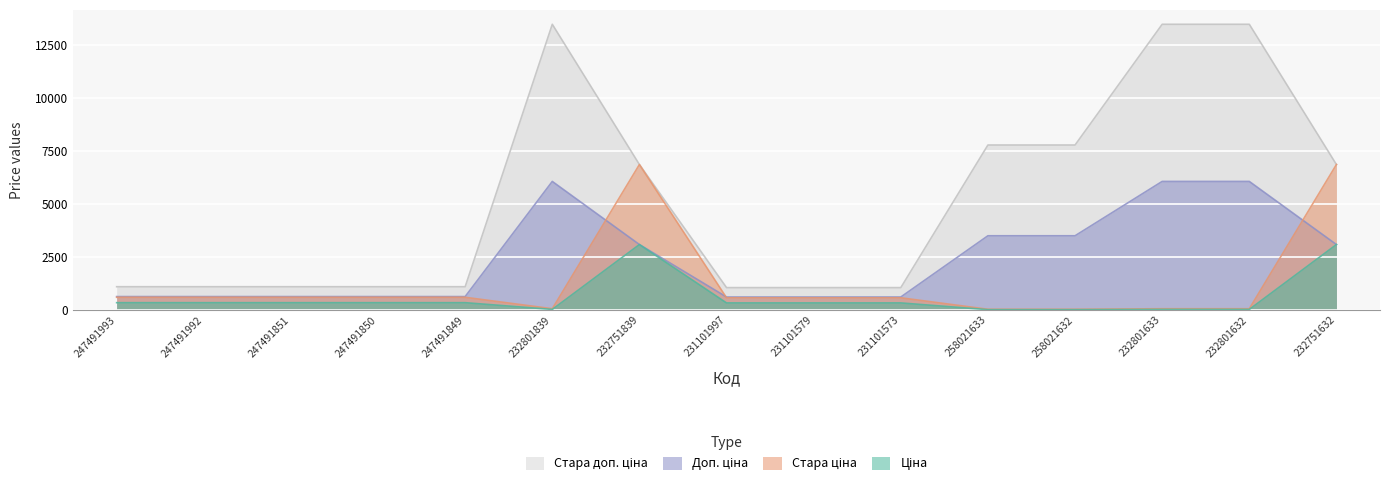

What position from the left is 247491851?

3